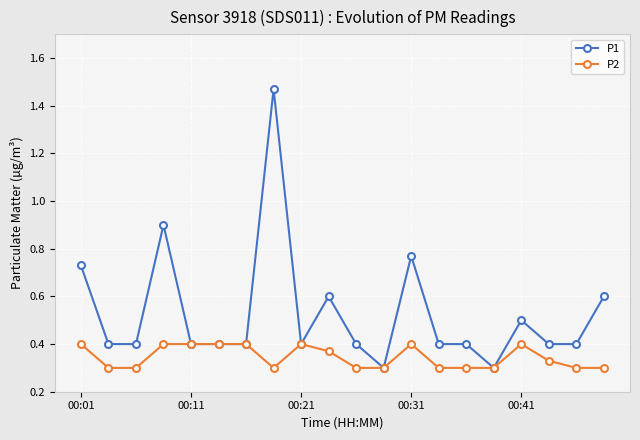

What is the sum of all P2 values?

6.9